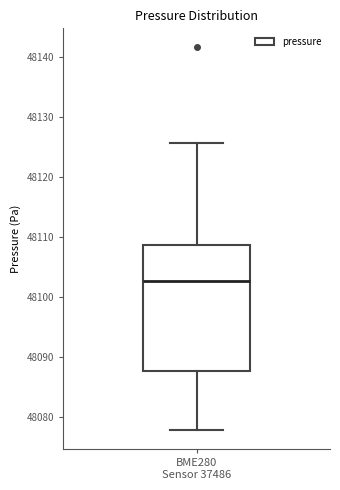

Where does the lower whisker of the box for BME280 Sensor 37486 end on the y-axis? The values are not printed on the chart, so give them approximately, as read against the axis.

48078